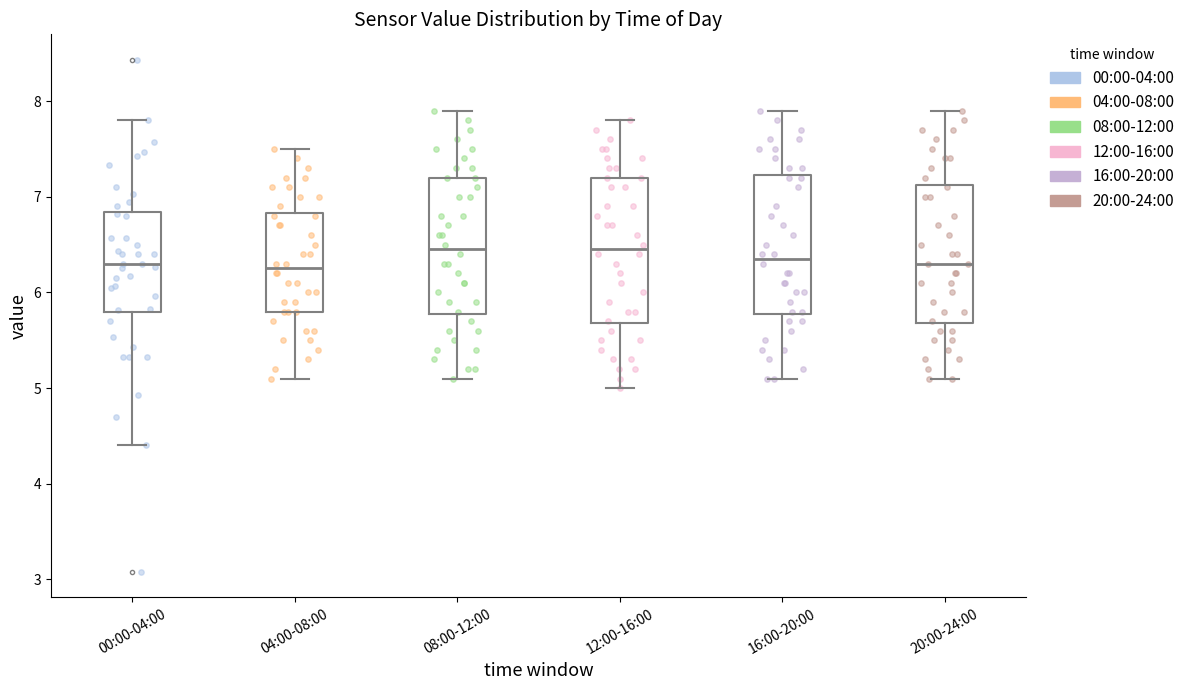

Reading left to right, transcribe this box plot: for each box, give where its median line is, the range the box spans, and where its two whiskers end, as read against the y-axis. The values are not printed on the chart, so give them approximately, as read against the axis.

00:00-04:00: median 6.3, box 5.8 to 6.8, whiskers 4.4 to 7.8
04:00-08:00: median 6.3, box 5.8 to 6.8, whiskers 5.1 to 7.5
08:00-12:00: median 6.5, box 5.8 to 7.2, whiskers 5.1 to 7.9
12:00-16:00: median 6.5, box 5.7 to 7.2, whiskers 5.0 to 7.8
16:00-20:00: median 6.4, box 5.8 to 7.2, whiskers 5.1 to 7.9
20:00-24:00: median 6.3, box 5.7 to 7.1, whiskers 5.1 to 7.9